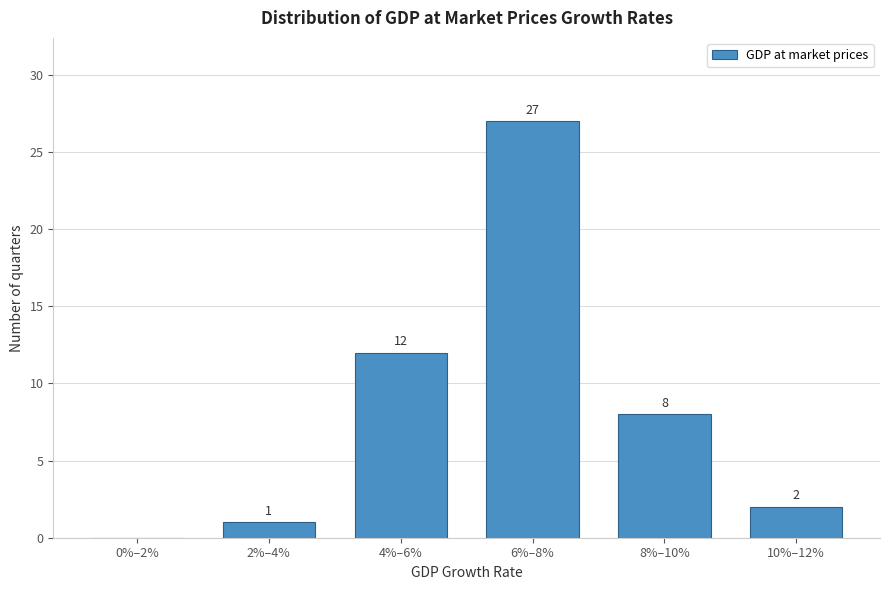

Reading right to left, list all the values displayed in this chart.

10%–12%=2	8%–10%=8	6%–8%=27	4%–6%=12	2%–4%=1	0%–2%=0